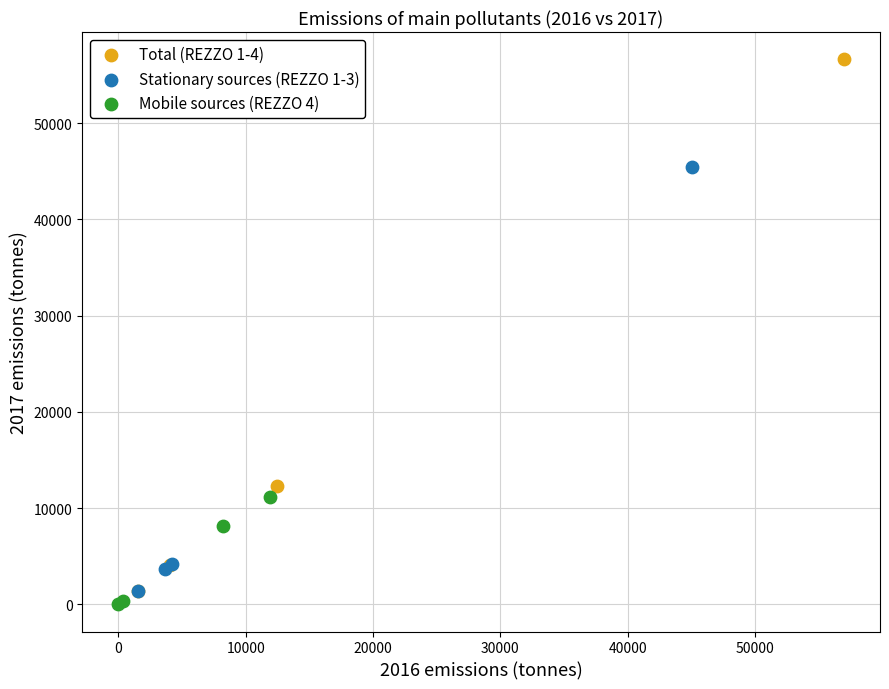

Which series has the widest spread of Y values?

Total (REZZO 1-4)